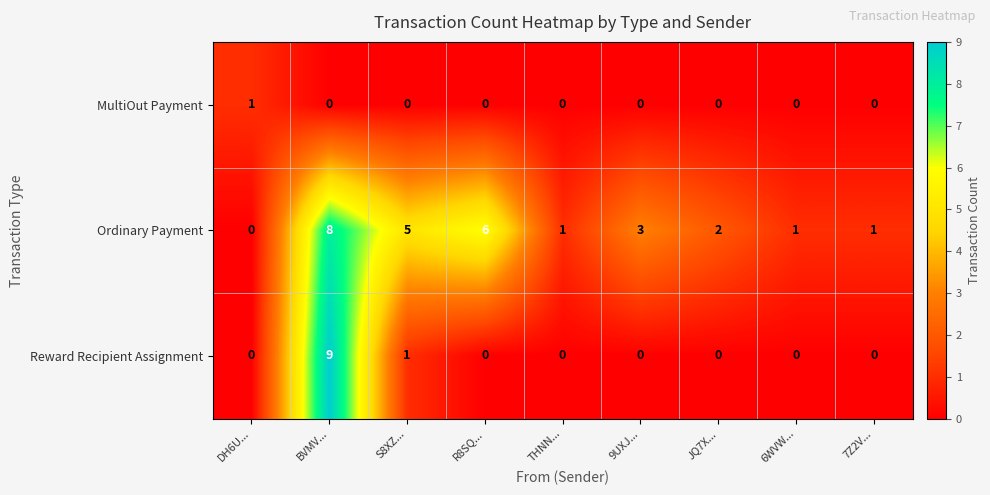

Reading left to right, what are all the values shown in this chart?

MultiOut Payment: 1	0	0	0	0	0	0	0	0
Ordinary Payment: 0	8	5	6	1	3	2	1	1
Reward Recipient Assignment: 0	9	1	0	0	0	0	0	0